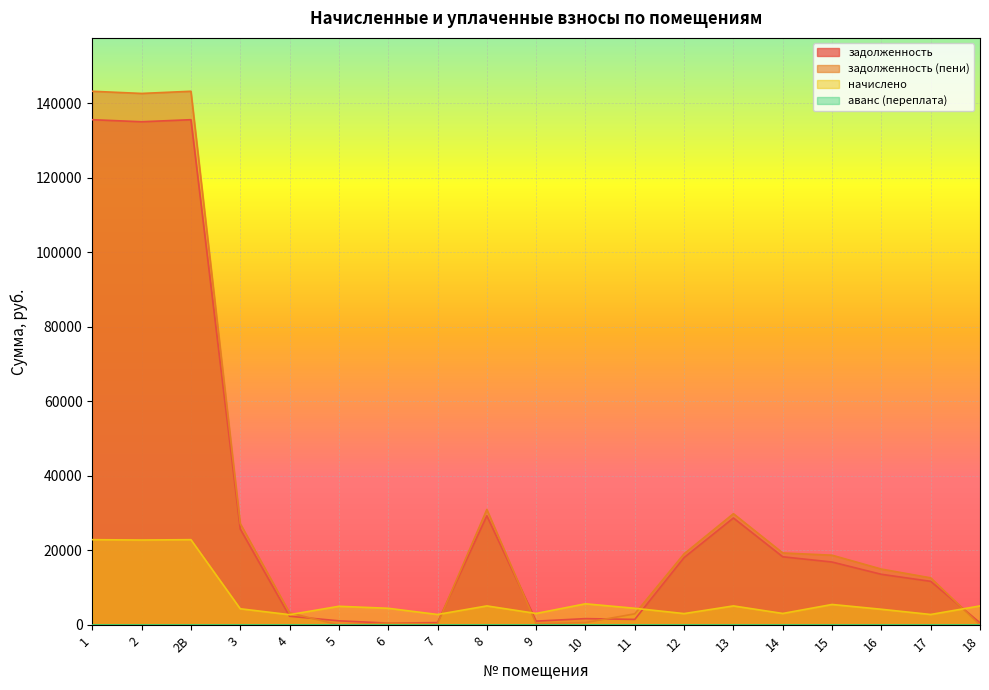

How many interior local peaks does the задолженность (пени) series have?

4